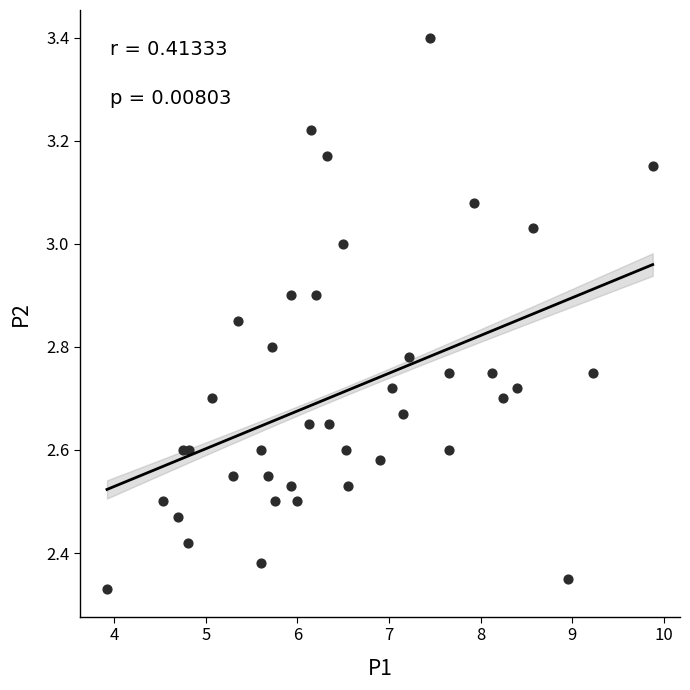

What is the range of Y values (max minus min)?

1.1